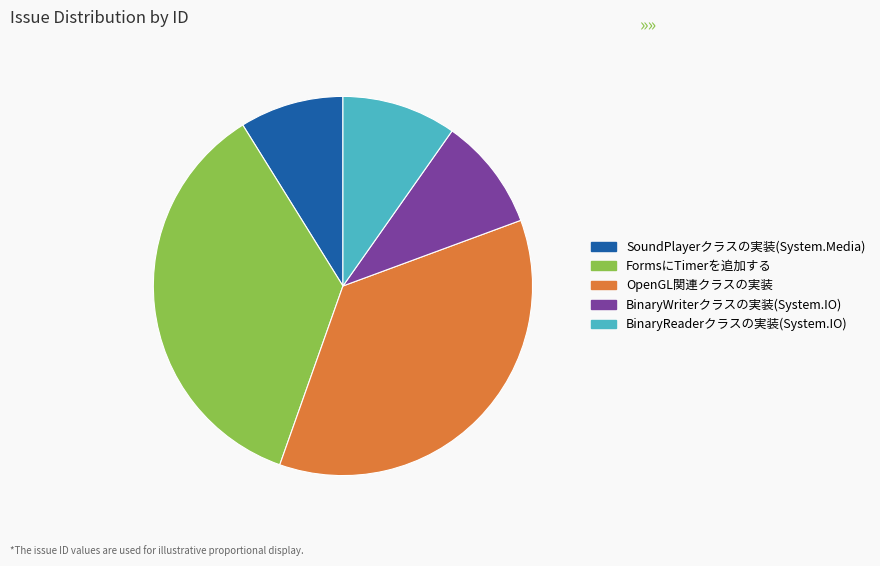

Is there any slice that represents more than half of the pie?

No